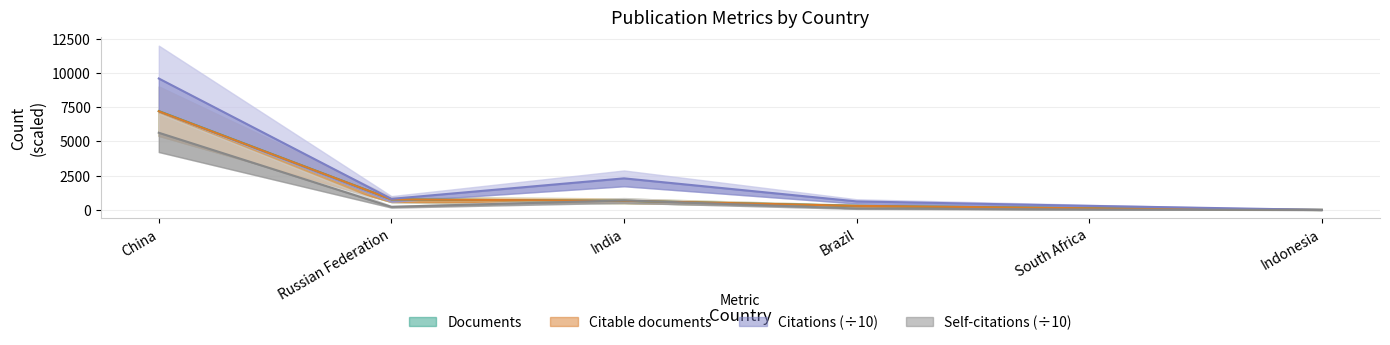

At which category is the sum across all series the highest?

China